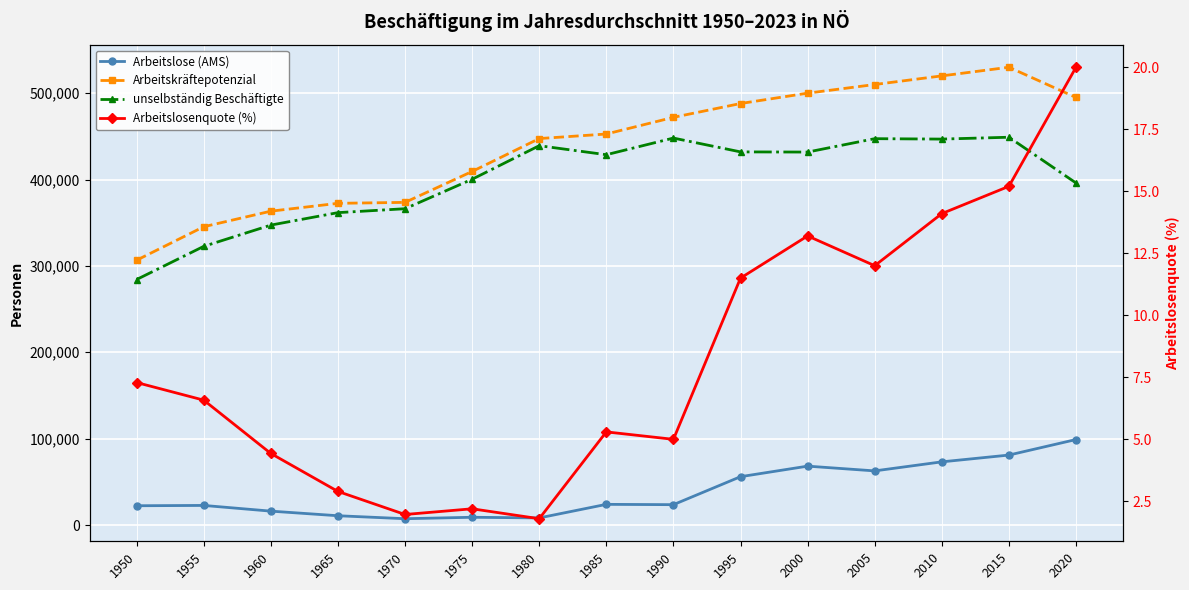

True or false: unselbständig Beschäftigte and Arbeitslosenquote (%) intersect in this chart.

False